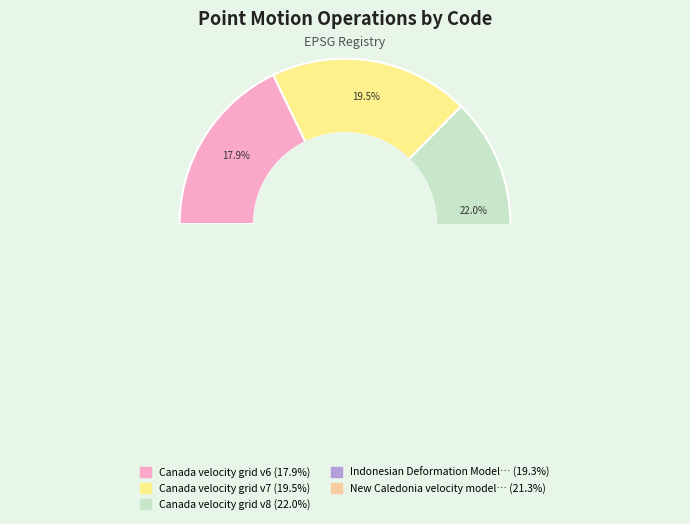

What is the change in value from Canada velocity grid v7 to New Caledonia velocity model 2015?

+840